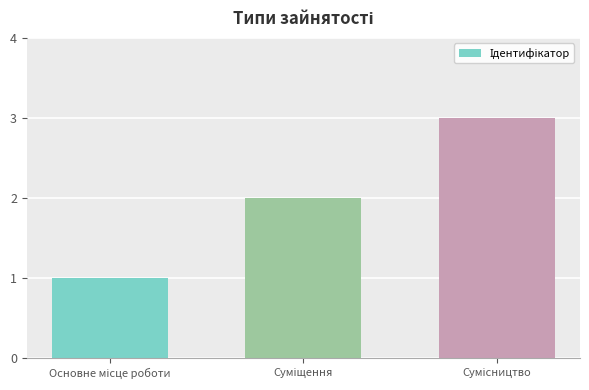

What is the average value?

2